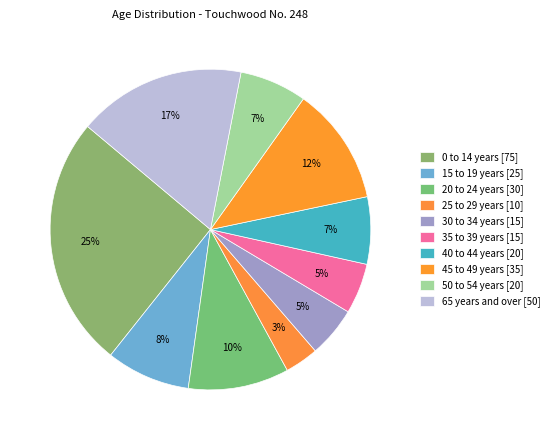

Is there a majority slice in this chart?

No